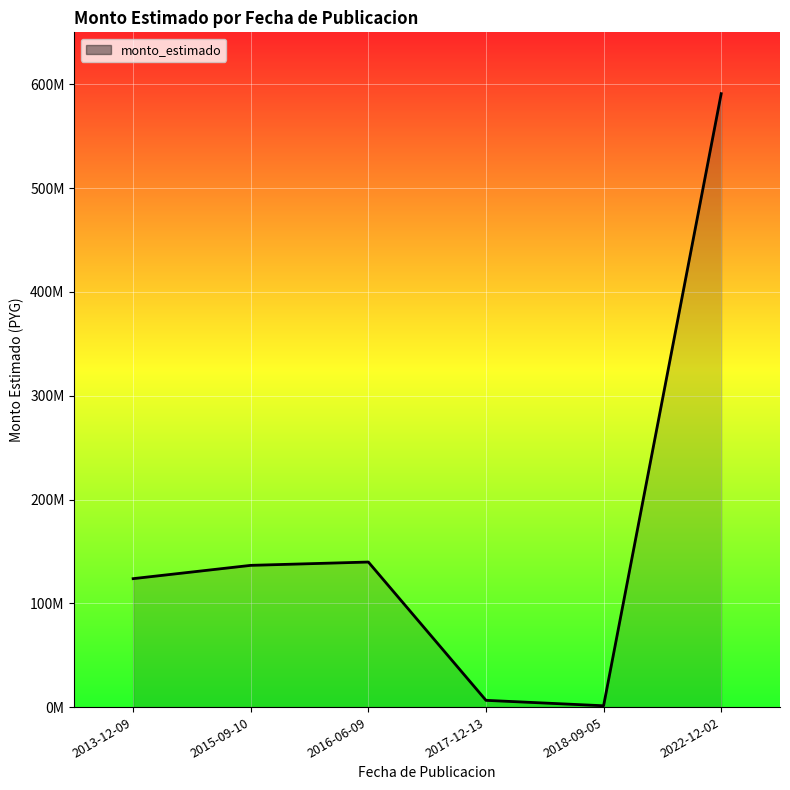

Read the value at 2018-09-05, to the nearest 50.

1282500